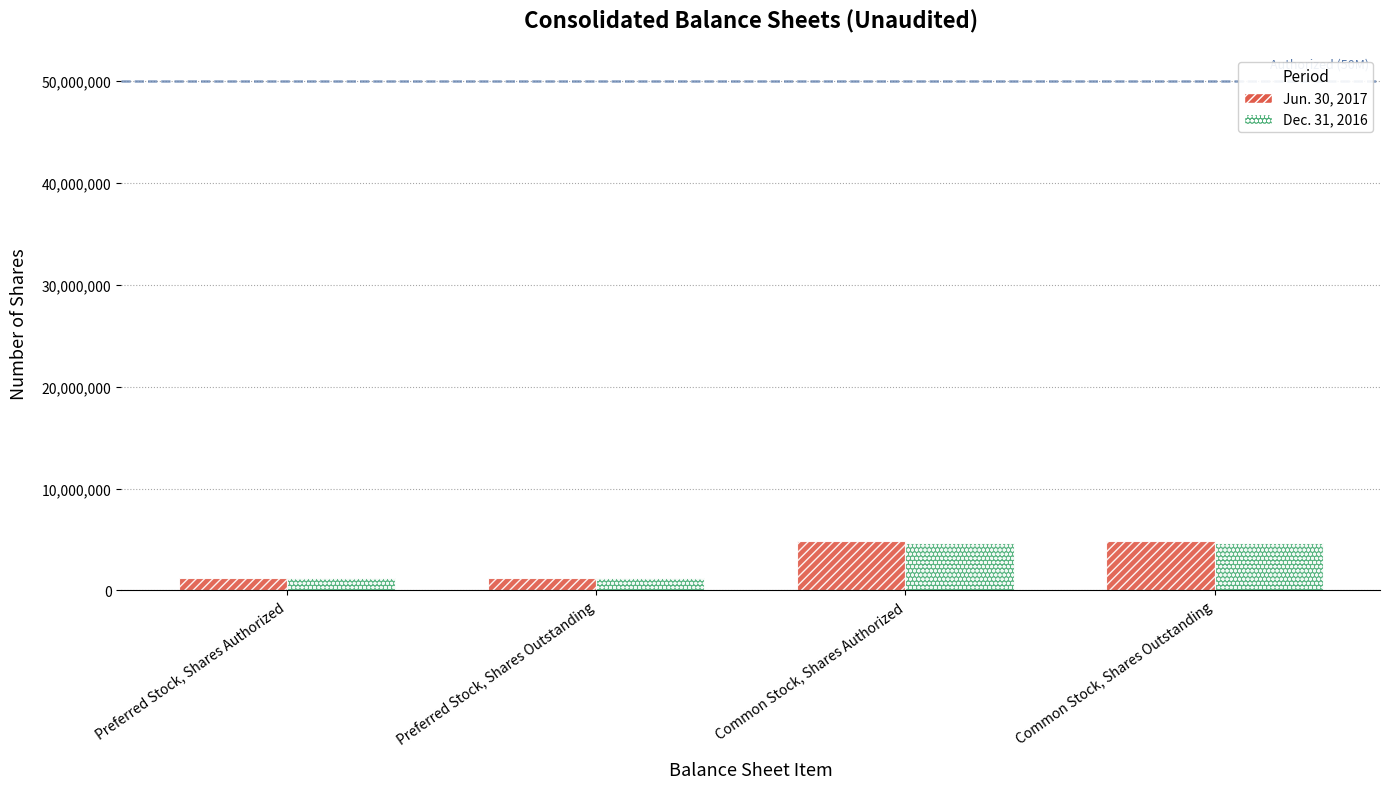

Is the value of Jun. 30, 2017 at Preferred Stock, Shares Outstanding greater than the value of Dec. 31, 2016 at Common Stock, Shares Authorized?

No